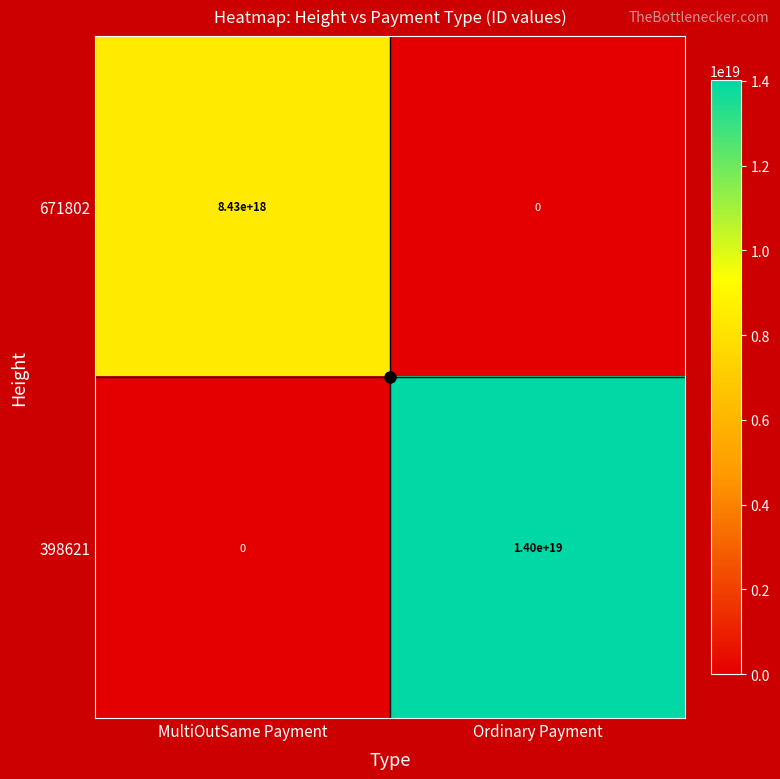

Rank the series at MultiOutSame Payment from highest to lowest value.

671802, 398621